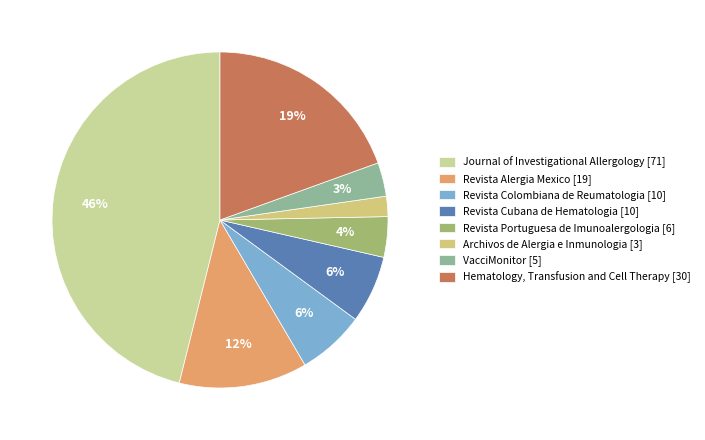

To the nearest percent, what portion does Hematology, Transfusion and Cell Therapy [30] represent?

19%